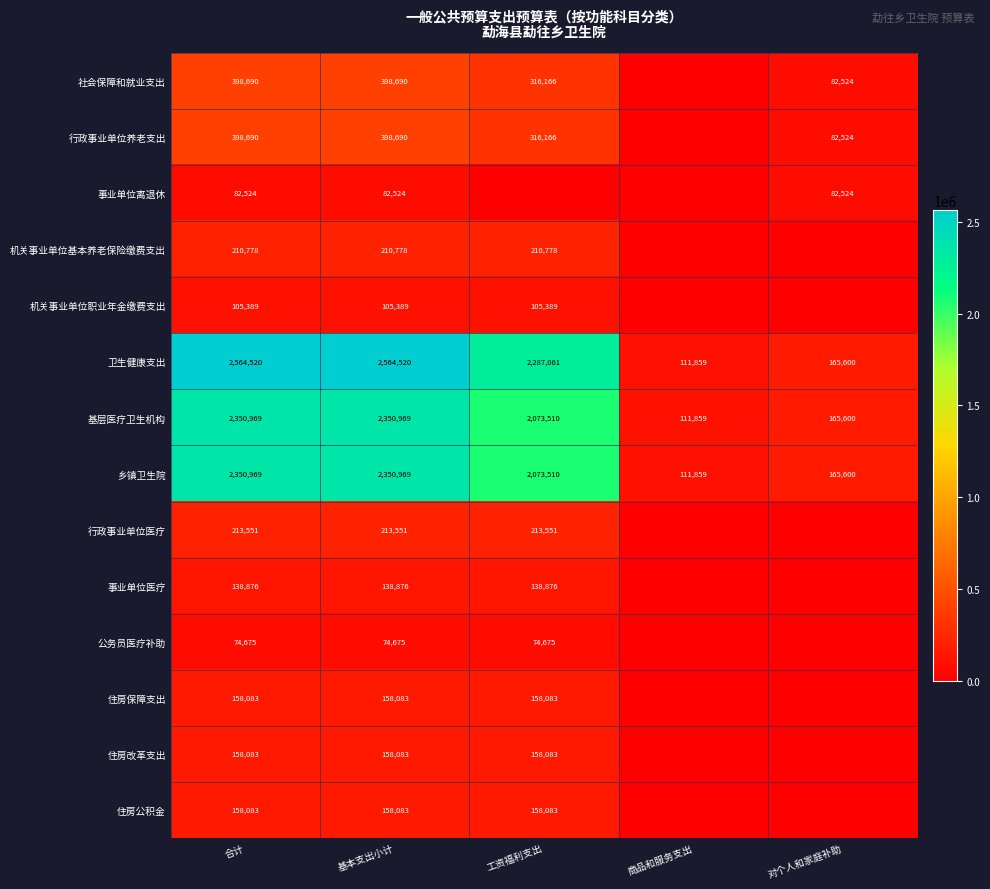

What is the spread (max minus min) of values at 基本支出小计?

2489845